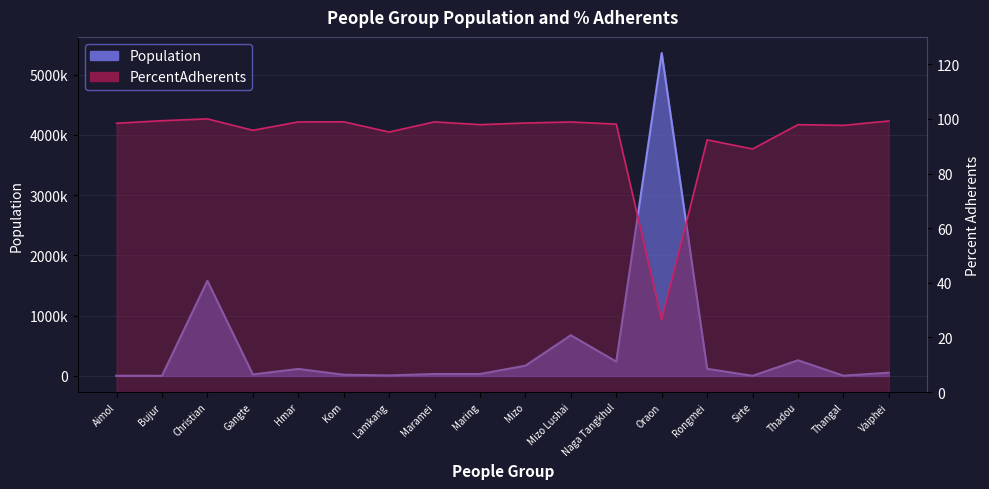

At which label is PercentAdherents closest to 63?

Sirte